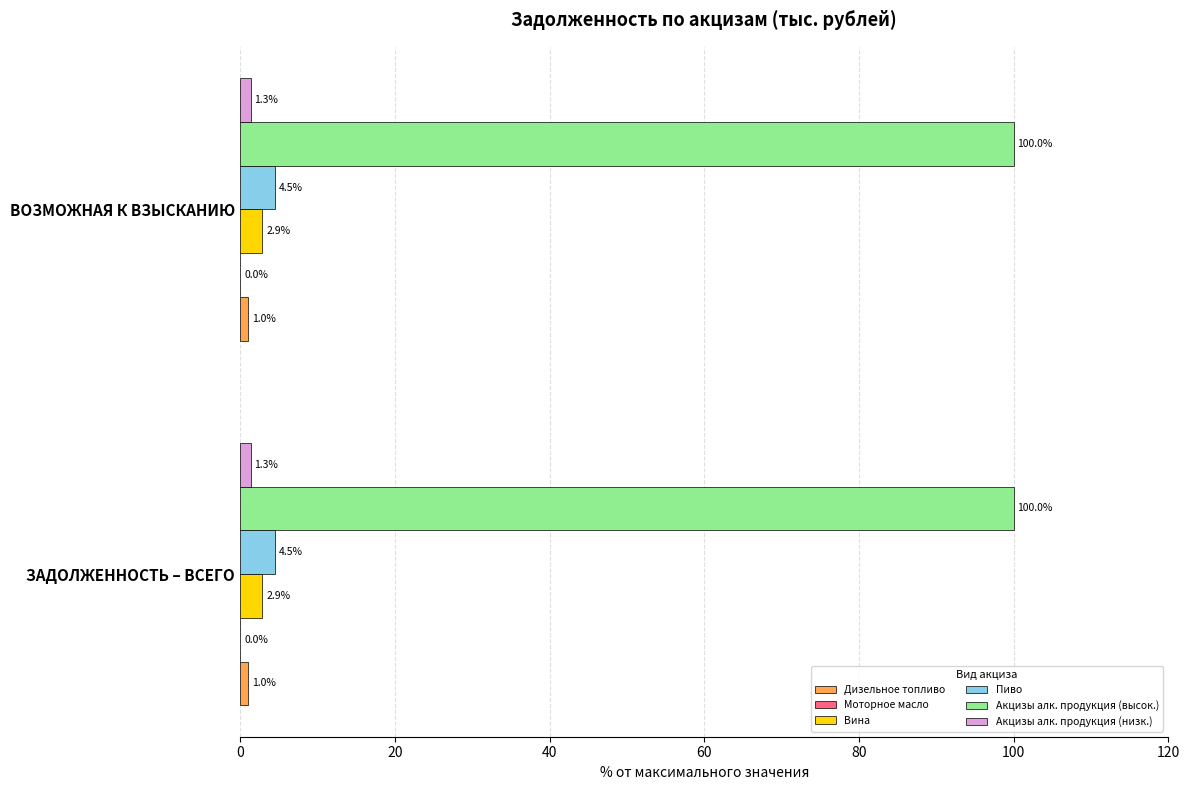

What is the total value across all series at ЗАДОЛЖЕННОСТЬ – ВСЕГО?

109.7